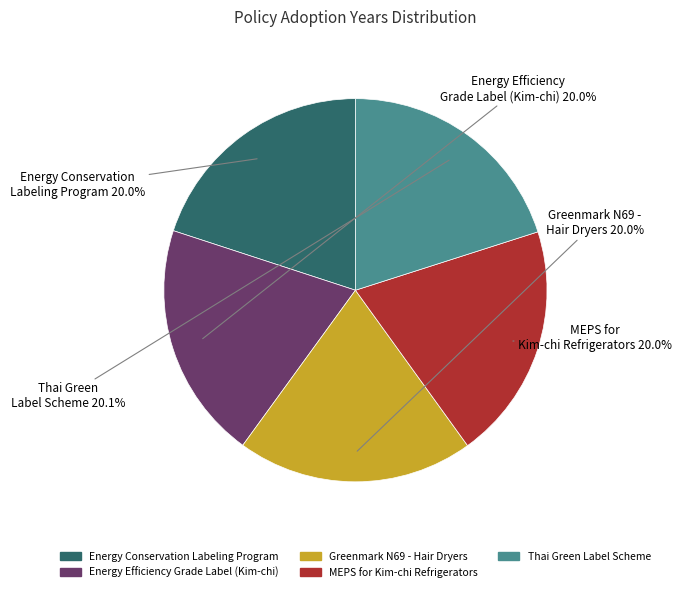

How many segments does this pie chart have?

5